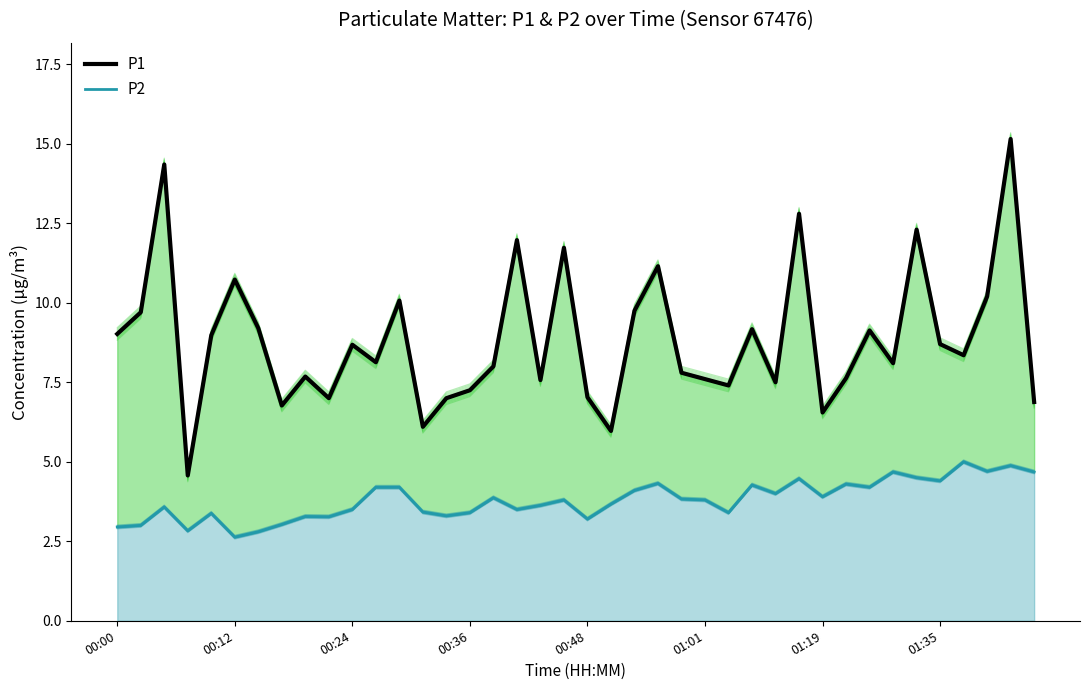

What are all the series names shown in the legend?

P1, P2